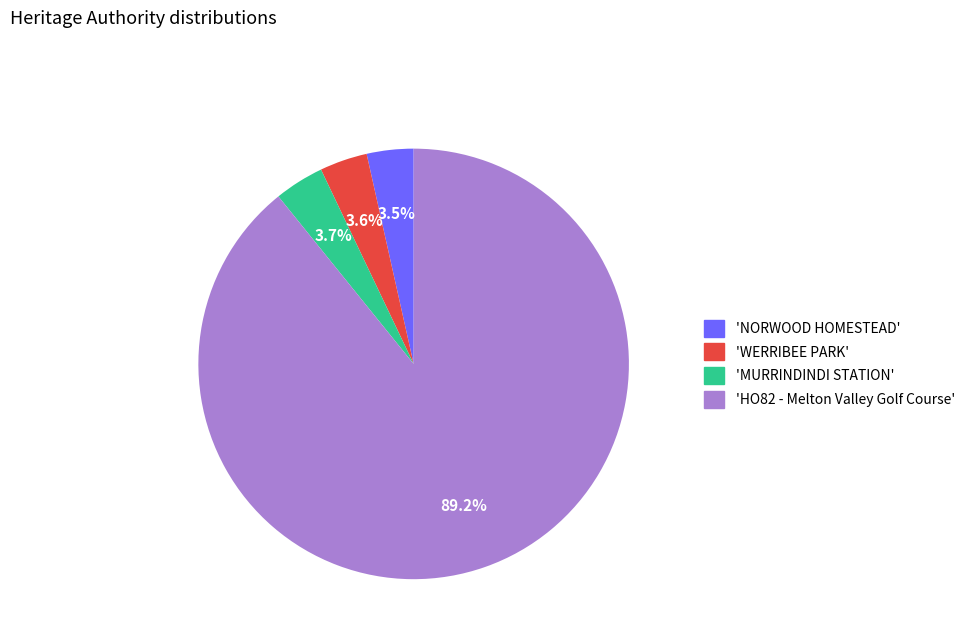

Is there any slice that represents more than half of the pie?

Yes